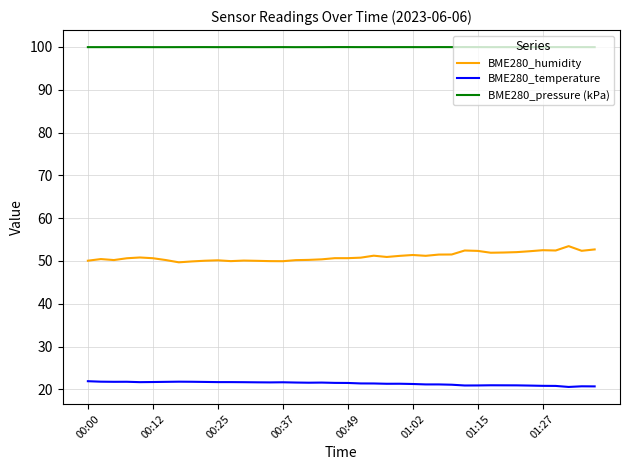

True or false: BME280_temperature and BME280_pressure (kPa) intersect in this chart.

False